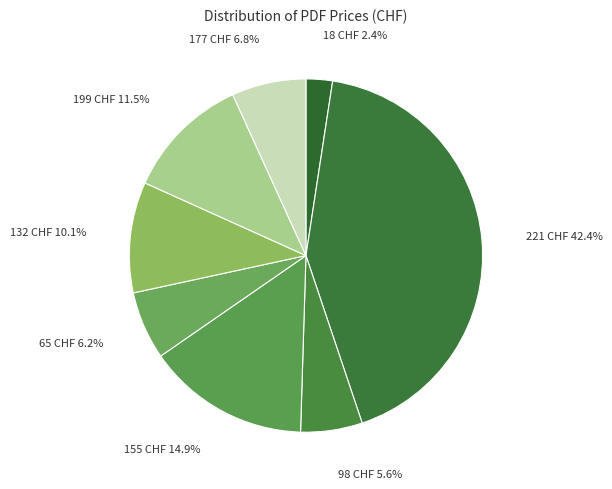

Count the number of slices in the pie.

8